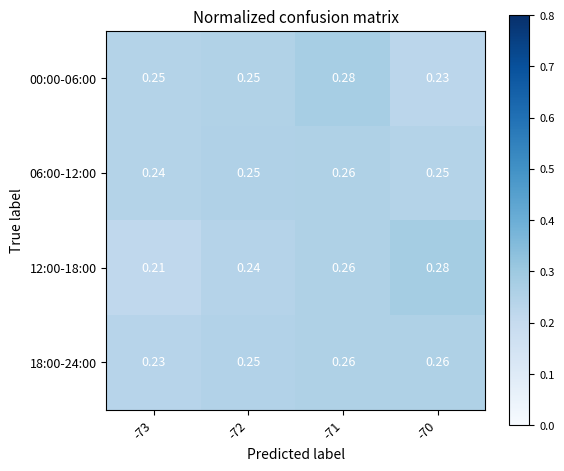

How many distinct data groups are displayed?

4